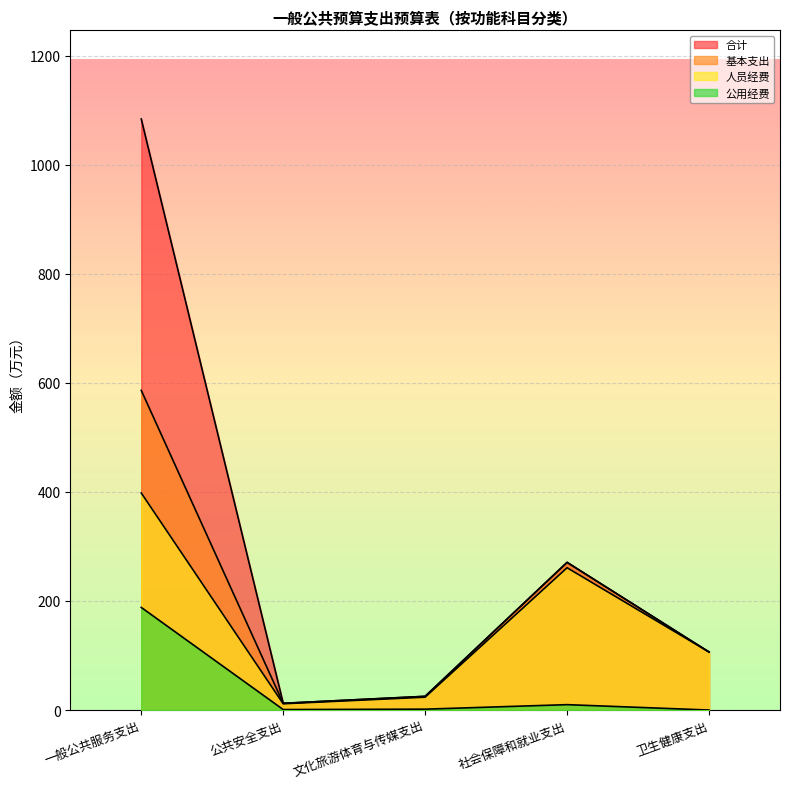

What is the value of the 基本支出 point at the 3rd from the left?

25.1